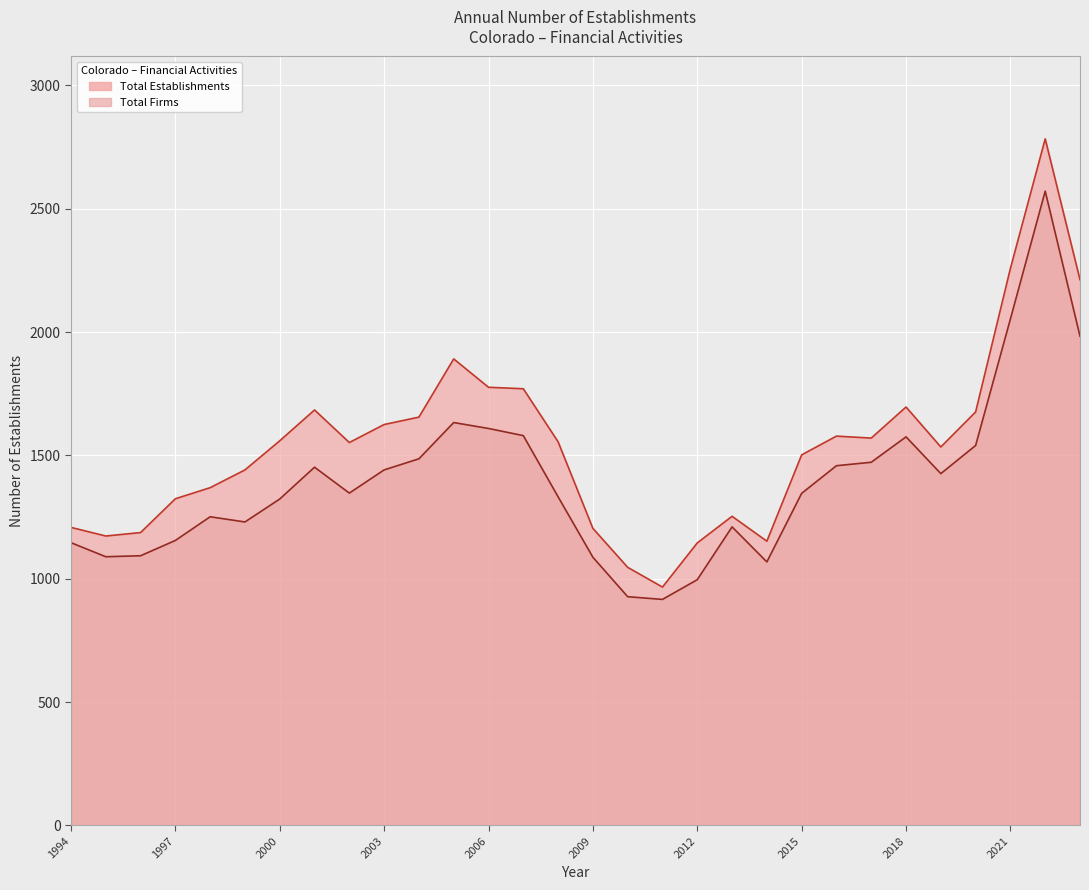

True or false: Total Firms and Total Establishments intersect in this chart.

False